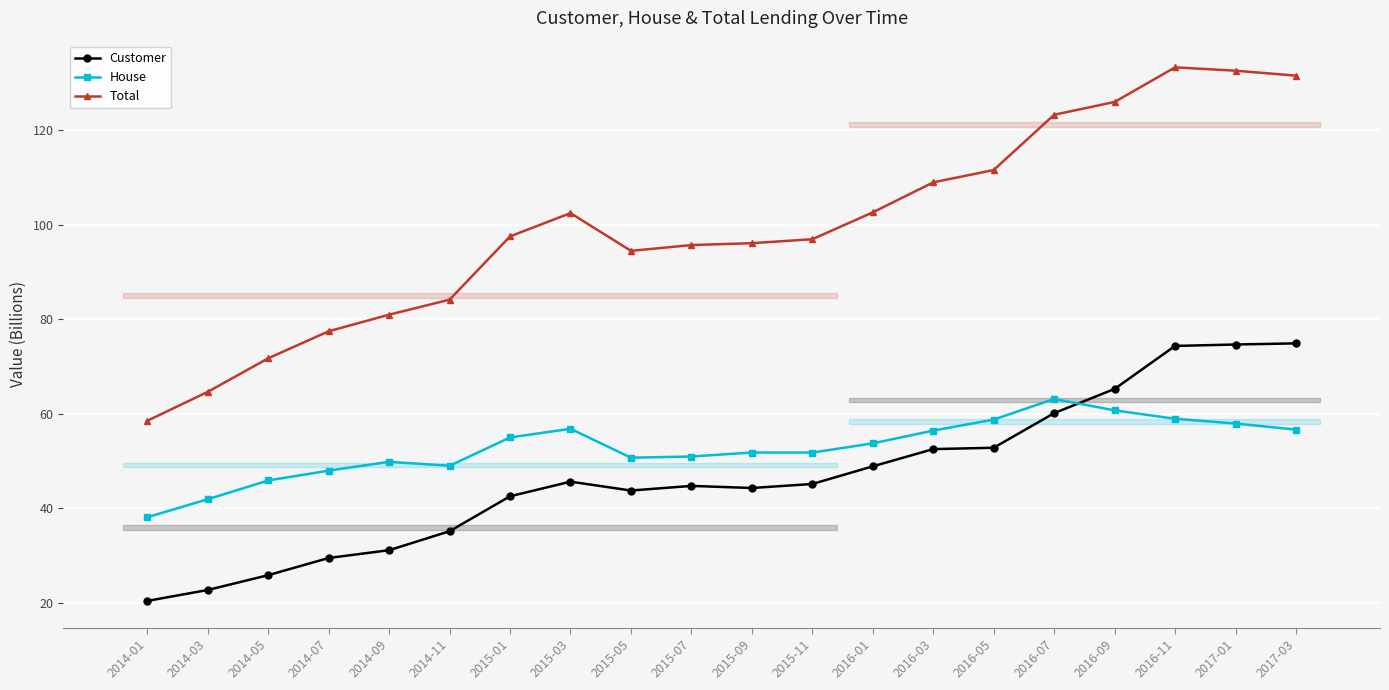

True or false: Customer has a value of 6.4 at 2014-01.

False